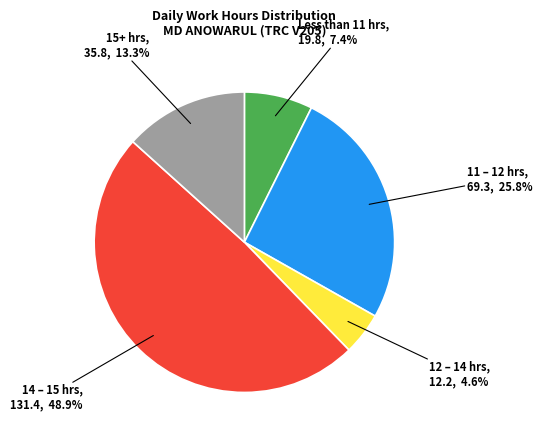

Is there any slice that represents more than half of the pie?

No